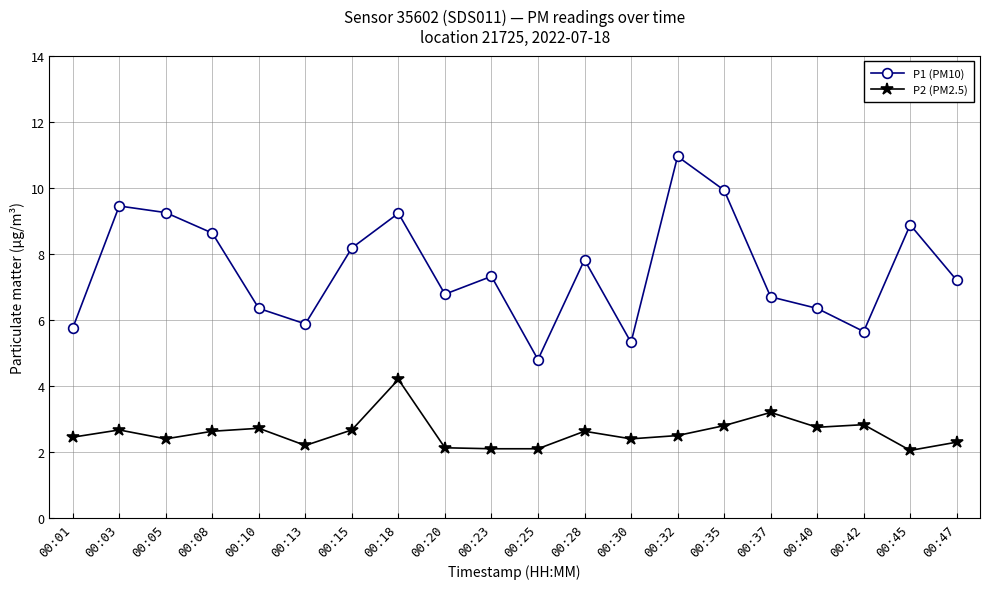

At which category does the chart reach its peak across all series?

00:32